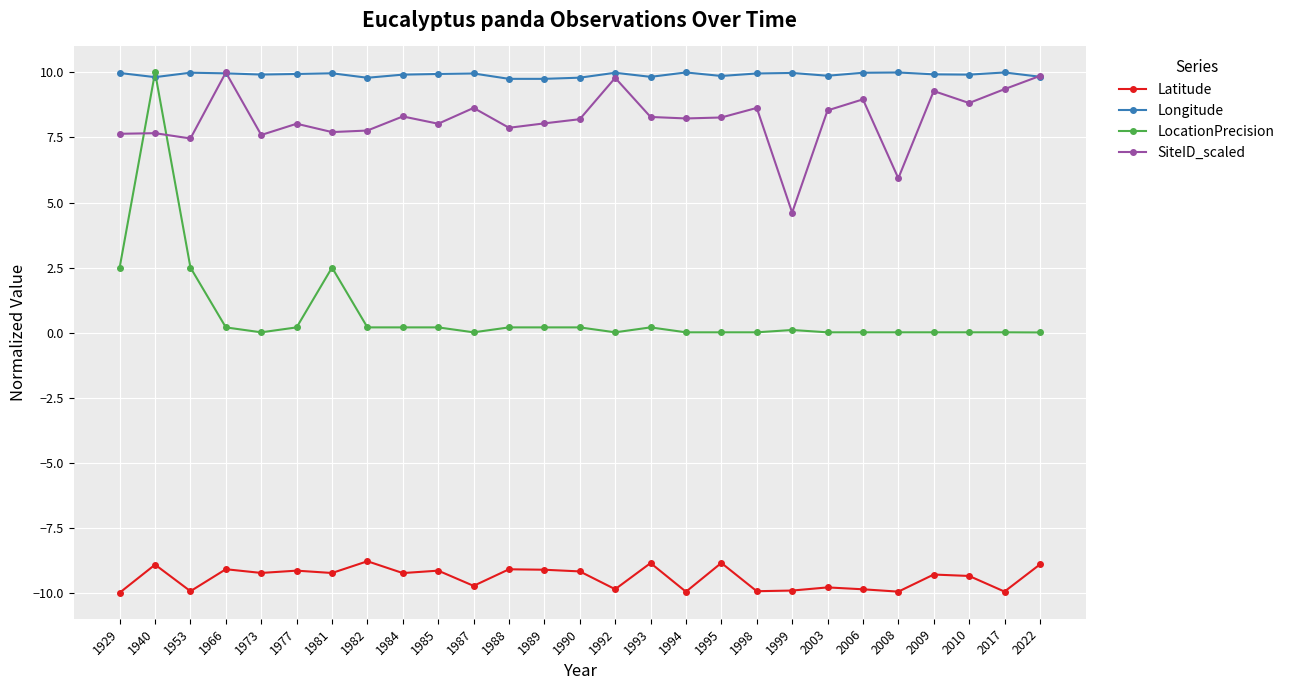

True or false: Latitude has more than 1 interior local peaks.

True